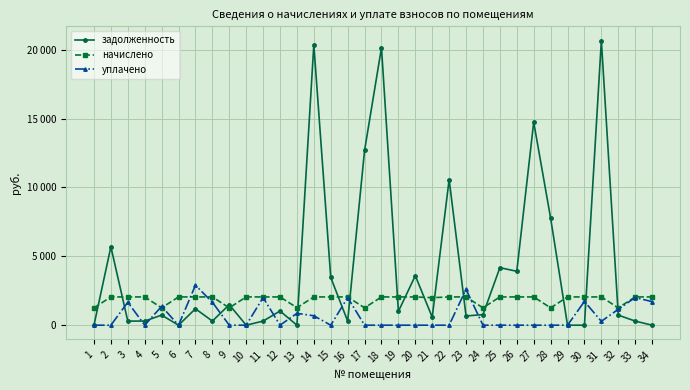

Which series has the largest total across all categories?

задолженность